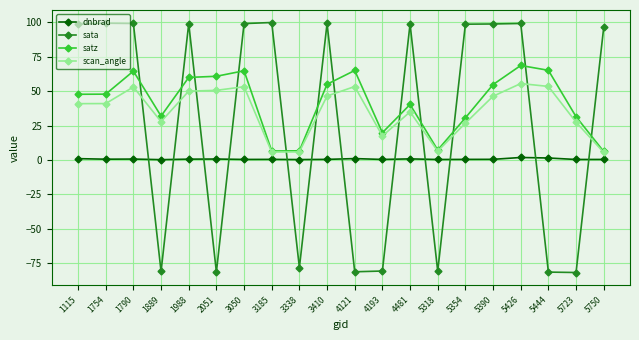

What is the minimum value shown in the chart?

-81.6